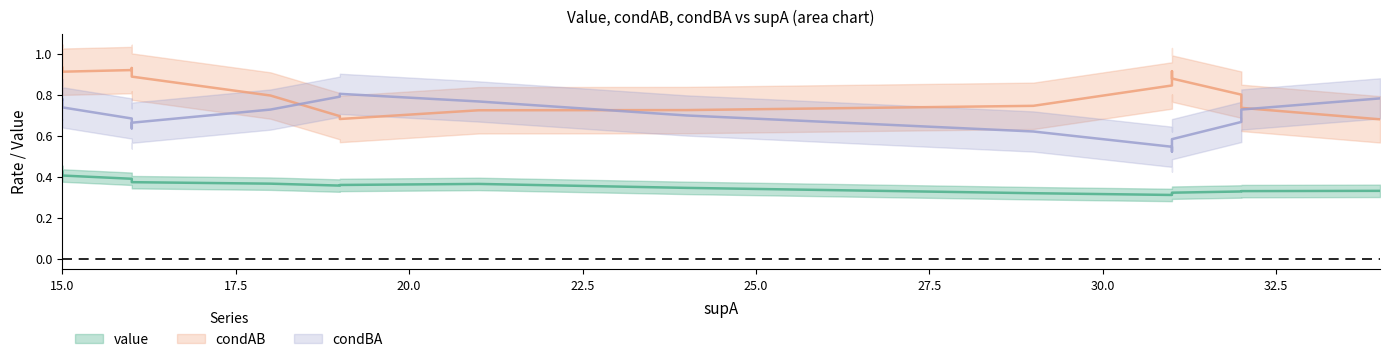

At 15, list the series in order from smallest to largest.

value, condBA, condAB